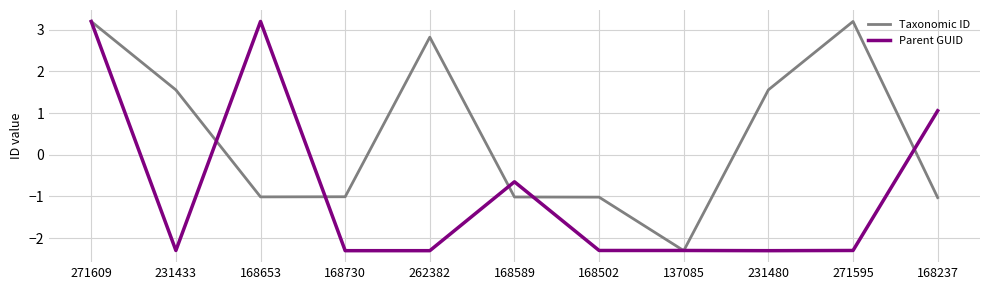

Rank the series at 168730 from lowest to highest value.

Parent GUID, Taxonomic ID